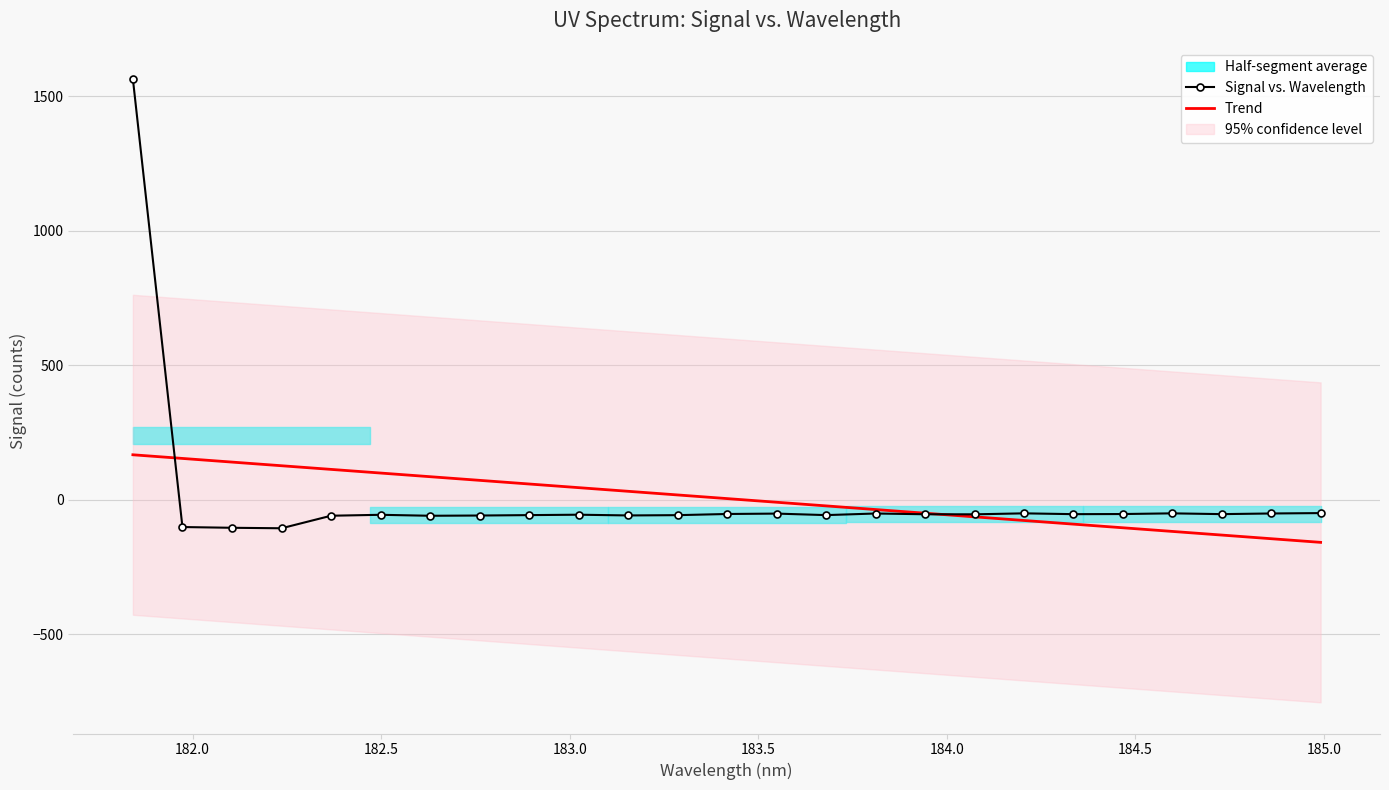

How many negative values are there?

24